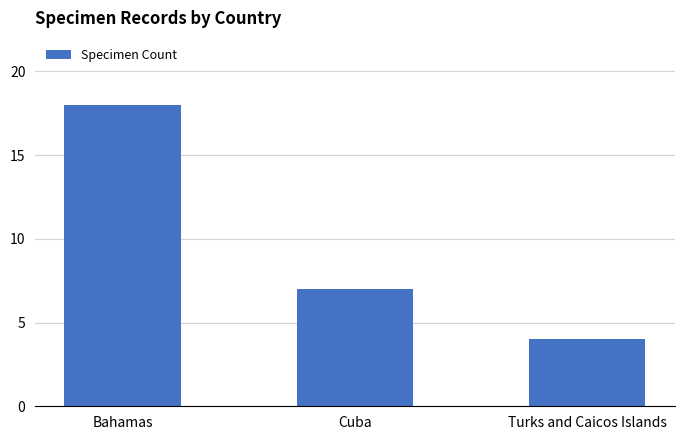

At which label is the value closest to 11?

Cuba